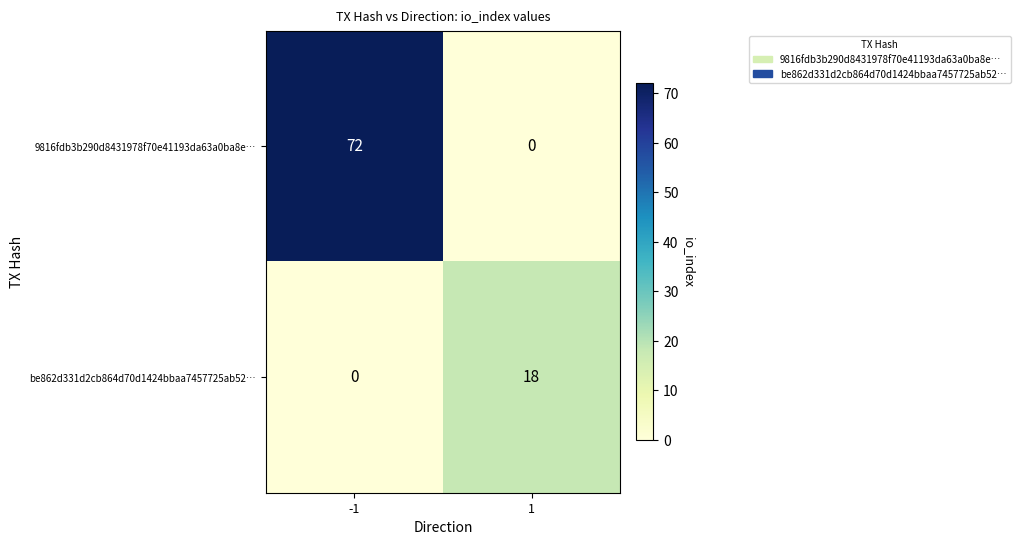

What is the greatest value displayed?

72